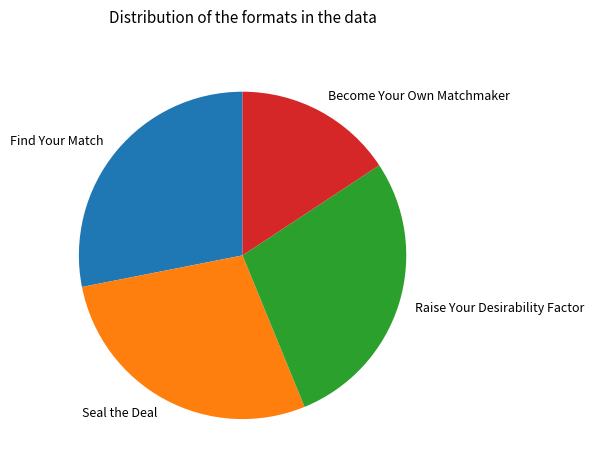

Count the number of slices in the pie.

4